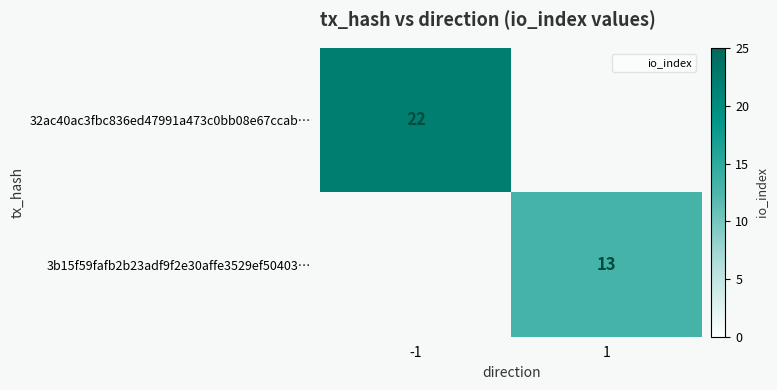

The 3b15f59fafb2b23adf9f2e30affe3529ef50403… series shows 13 at 1. True or false?

True